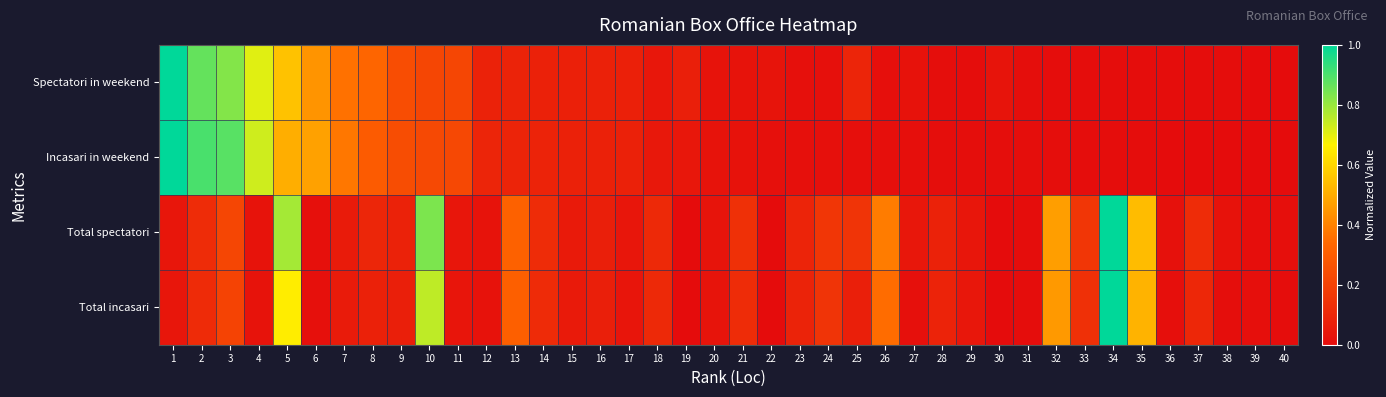

Reading left to right, list all the values displayed in this chart.

Spectatori in weekend: 1=1.0	2=0.9	3=0.8	4=0.7	5=0.6	6=0.4	7=0.4	8=0.3	9=0.2	10=0.2	11=0.2	12=0.1	13=0.1	14=0.1	15=0.1	16=0.1	17=0.1	18=0.0	19=0.1	20=0.0	21=0.0	22=0.0	23=0.0	24=0.0	25=0.1	26=0.0	27=0.0	28=0.0	29=0.0	30=0.0	31=0.0	32=0.0	33=0.0	34=0.0	35=0.0	36=0.0	37=0.0	38=0.0	39=0.0	40=0.0
Incasari in weekend: 1=1.0	2=0.9	3=0.9	4=0.7	5=0.5	6=0.5	7=0.4	8=0.3	9=0.2	10=0.2	11=0.2	12=0.1	13=0.1	14=0.1	15=0.1	16=0.1	17=0.1	18=0.0	19=0.0	20=0.0	21=0.0	22=0.0	23=0.0	24=0.0	25=0.0	26=0.0	27=0.0	28=0.0	29=0.0	30=0.0	31=0.0	32=0.0	33=0.0	34=0.0	35=0.0	36=0.0	37=0.0	38=0.0	39=0.0	40=0.0
Total spectatori: 1=0.0	2=0.1	3=0.2	4=0.0	5=0.8	6=0.0	7=0.1	8=0.1	9=0.1	10=0.8	11=0.0	12=0.0	13=0.3	14=0.1	15=0.1	16=0.1	17=0.0	18=0.1	19=0.0	20=0.0	21=0.1	22=0.0	23=0.1	24=0.2	25=0.1	26=0.4	27=0.0	28=0.1	29=0.0	30=0.0	31=0.0	32=0.5	33=0.2	34=1.0	35=0.5	36=0.0	37=0.1	38=0.0	39=0.0	40=0.0
Total incasari: 1=0.0	2=0.1	3=0.2	4=0.0	5=0.7	6=0.0	7=0.1	8=0.1	9=0.1	10=0.8	11=0.0	12=0.0	13=0.3	14=0.1	15=0.1	16=0.1	17=0.0	18=0.1	19=0.0	20=0.0	21=0.1	22=0.0	23=0.1	24=0.1	25=0.1	26=0.3	27=0.0	28=0.1	29=0.0	30=0.0	31=0.0	32=0.5	33=0.1	34=1.0	35=0.5	36=0.0	37=0.1	38=0.0	39=0.0	40=0.0